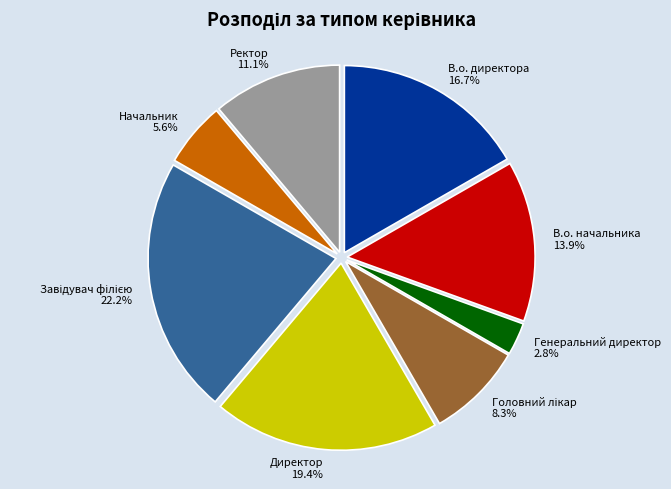

Between Генеральний директор and Директор, which is larger?

Директор